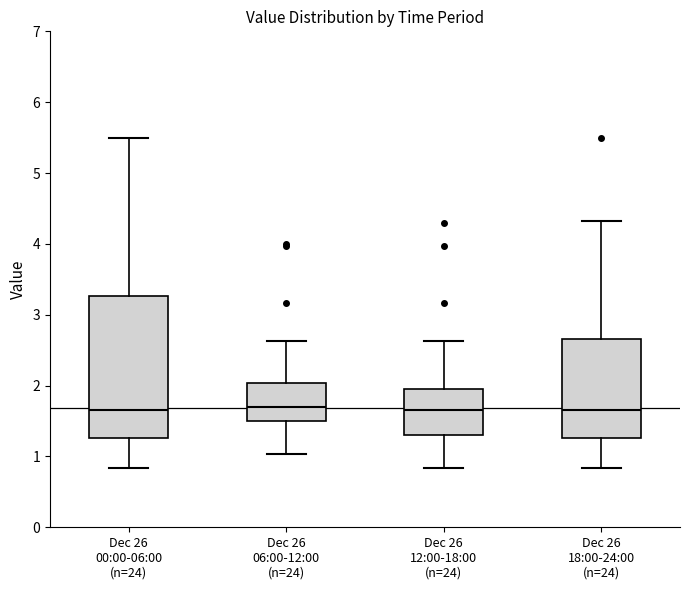

Reading left to right, transcribe this box plot: for each box, give where its median line is, the range the box spans, and where its two whiskers end, as read against the y-axis. The values are not printed on the chart, so give them approximately, as read against the axis.

Dec 26 00:00-06:00 (n=24): median 1.7, box 1.3 to 3.3, whiskers 0.8 to 5.5
Dec 26 06:00-12:00 (n=24): median 1.7, box 1.5 to 2.0, whiskers 1.0 to 2.6
Dec 26 12:00-18:00 (n=24): median 1.7, box 1.3 to 1.9, whiskers 0.8 to 2.6
Dec 26 18:00-24:00 (n=24): median 1.7, box 1.3 to 2.7, whiskers 0.8 to 4.3